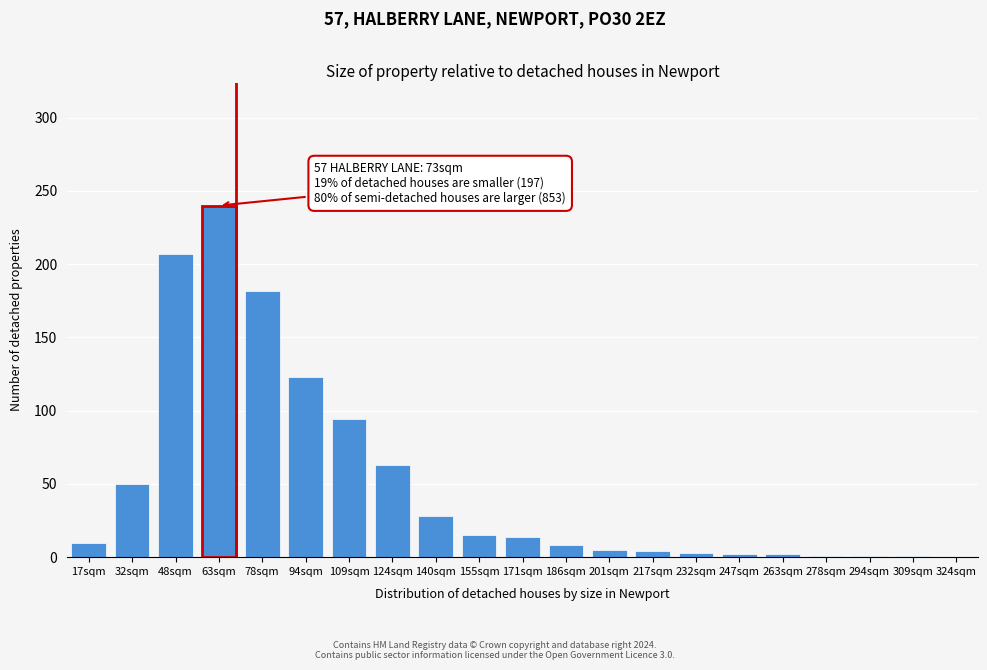

Which has a higher value, 17sqm or 109sqm?

109sqm